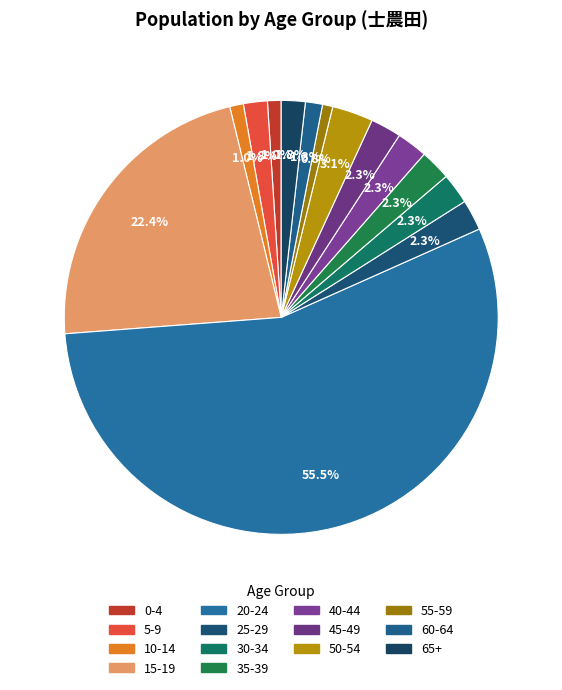

Count the number of slices in the pie.

14